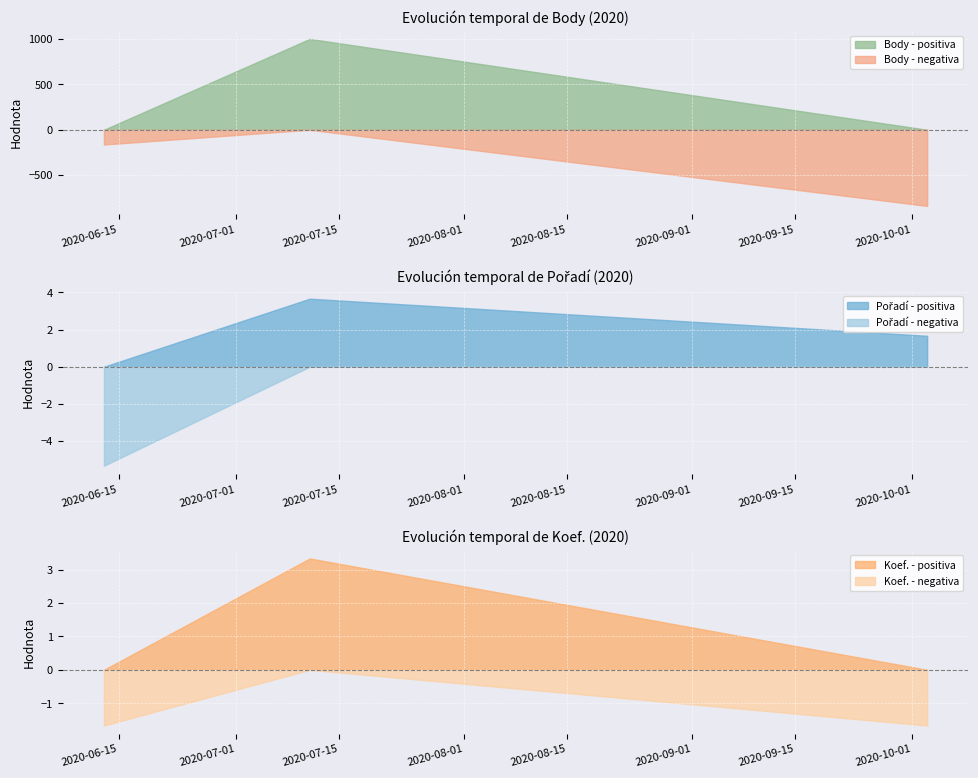

What is the minimum value for Body - negativa?

-839.3